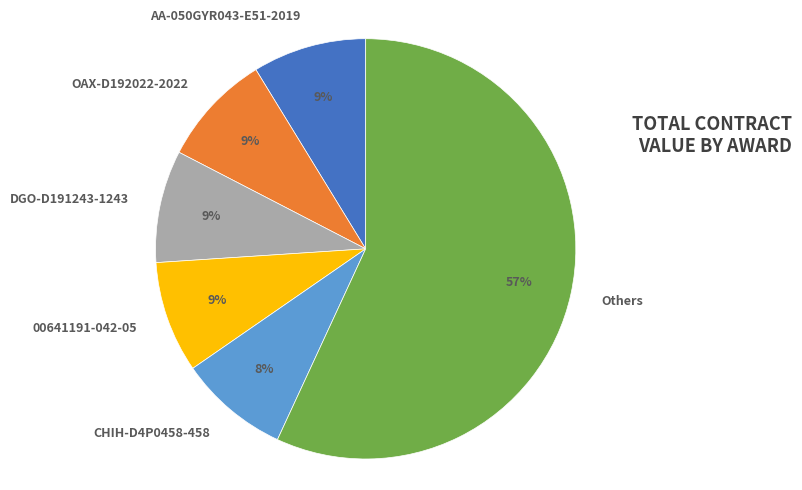

To the nearest percent, what is the average slice percentage?

17%